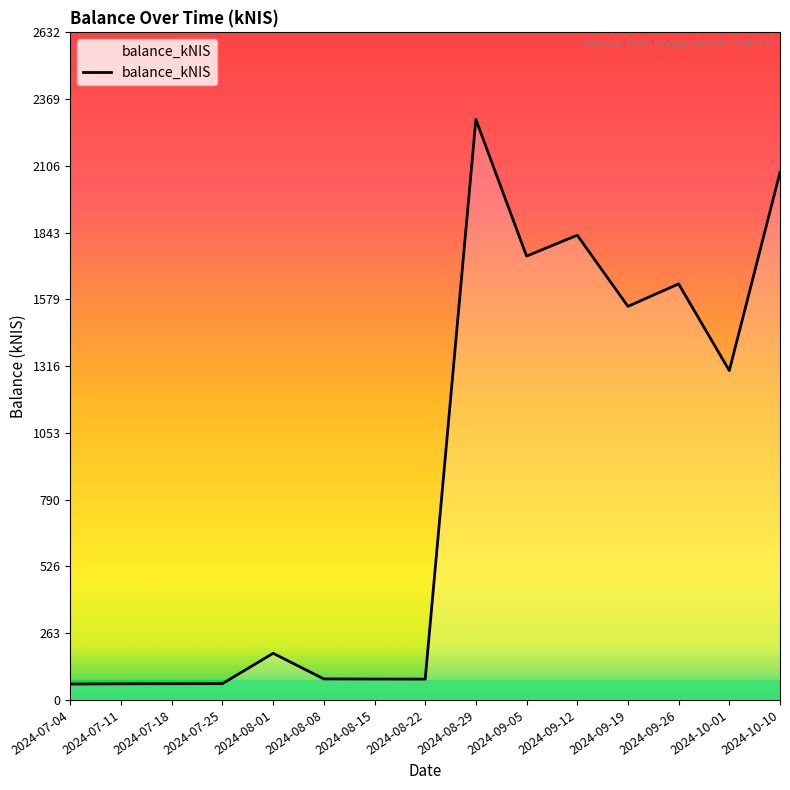

Between 2024-07-11 and 2024-09-26, which is larger?

2024-09-26